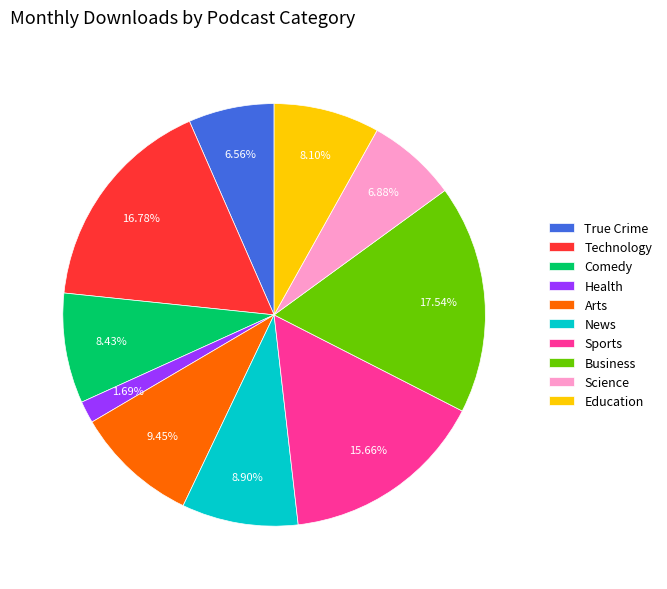

Do Health and Sports together represent more than half of the pie?

No